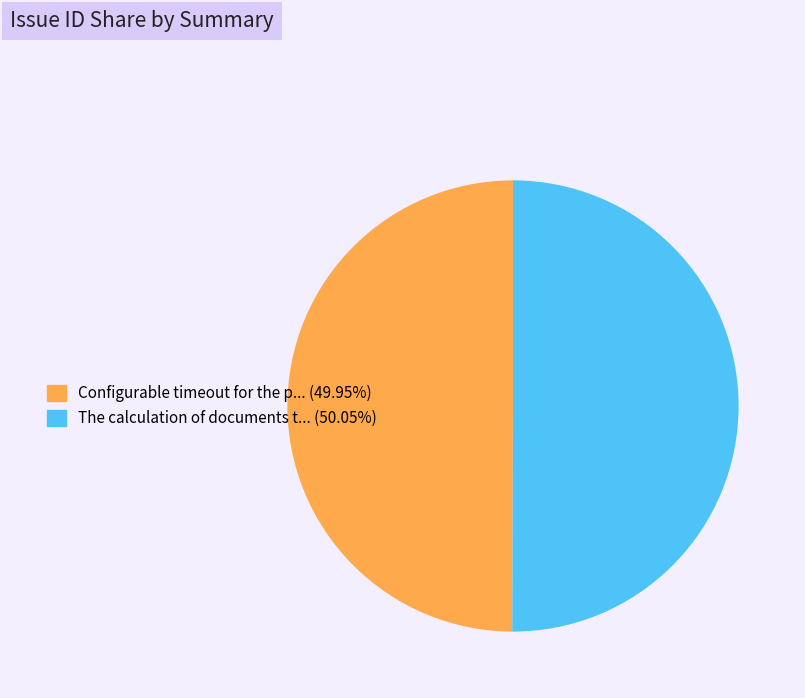

Do Configurable timeout for the p... (49.95%) and The calculation of documents t... (50.05%) together represent more than half of the pie?

Yes